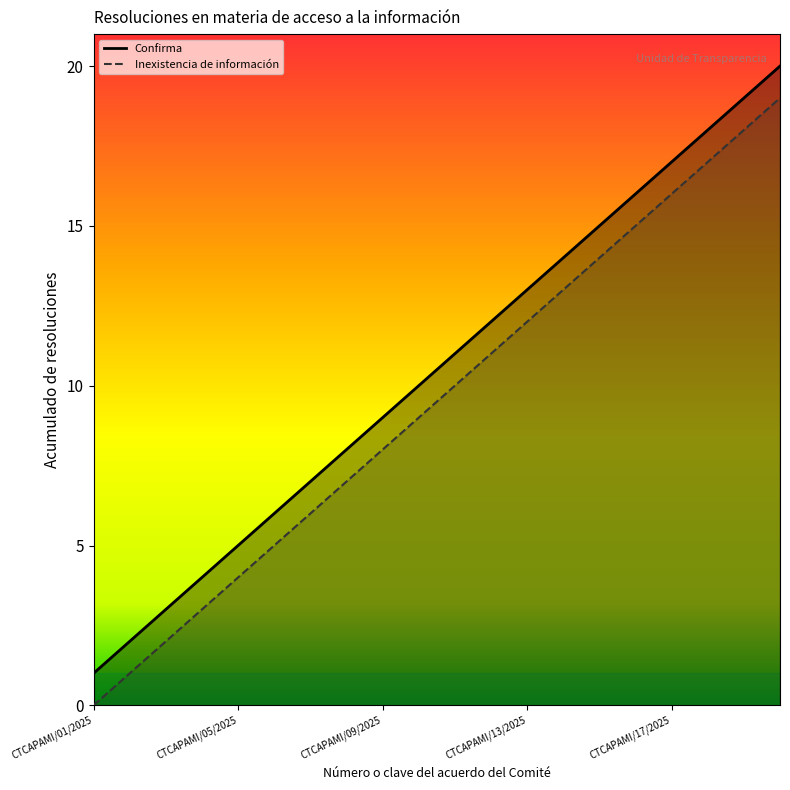

True or false: Inexistencia de información has more than 1 interior local peaks.

False